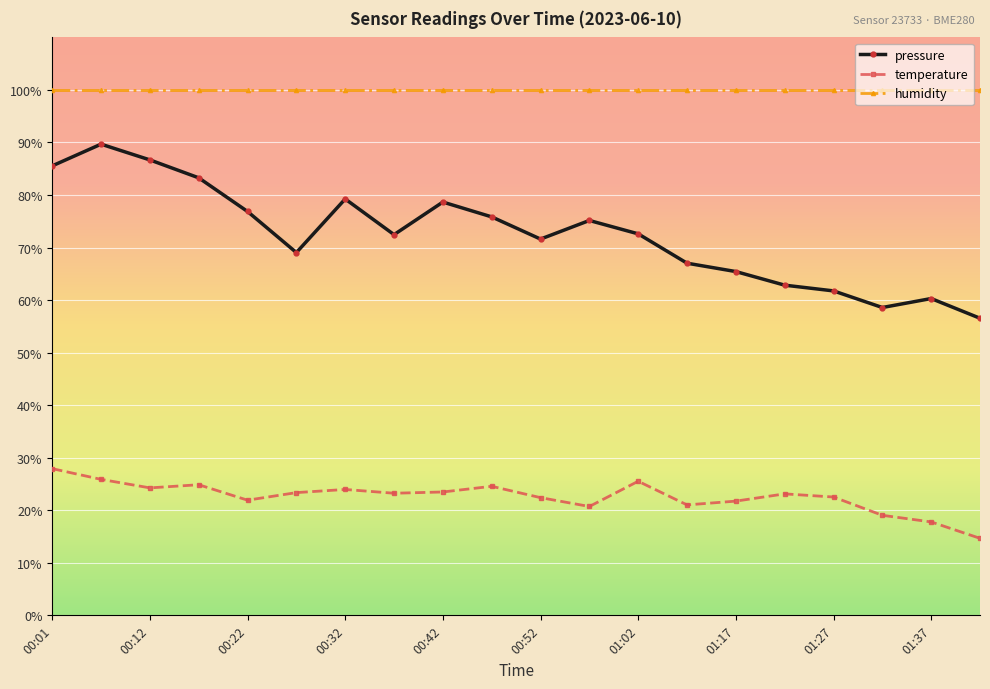

True or false: temperature and humidity cross at least once.

False